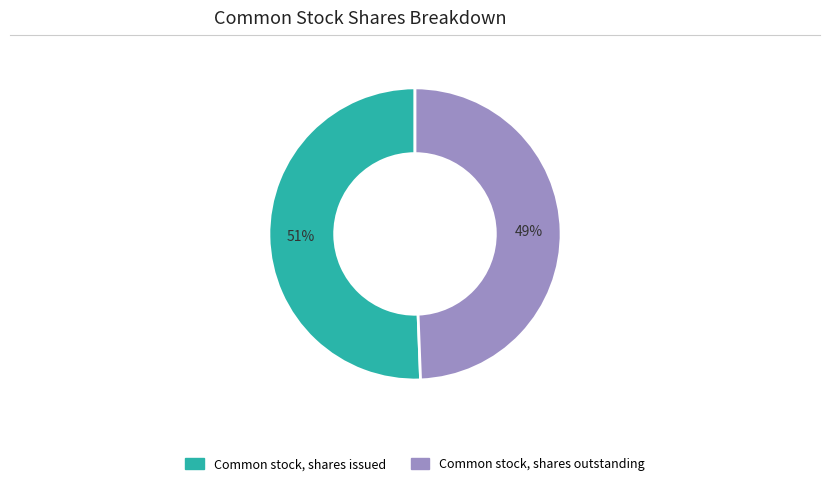

Count the number of slices in the pie.

2